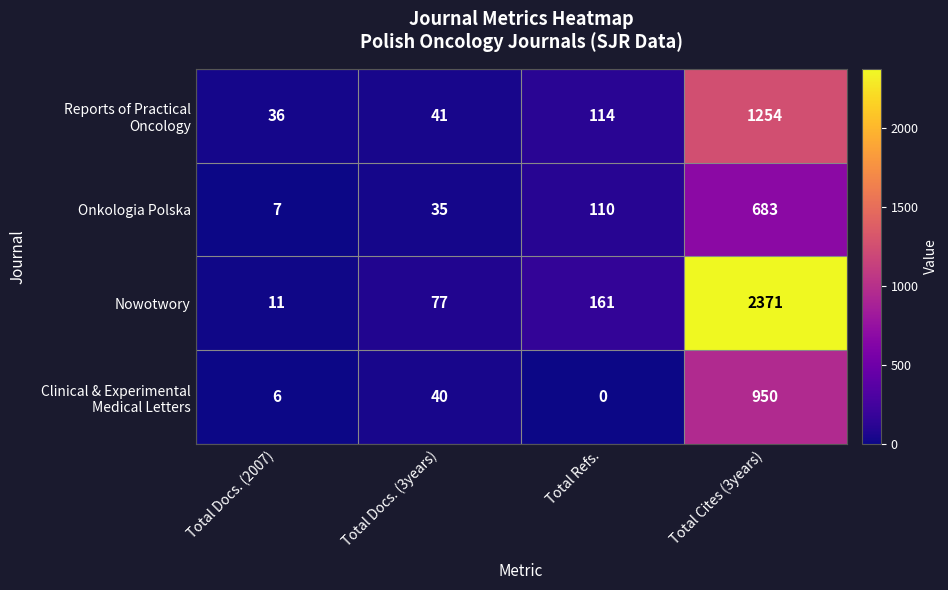

What is the difference between the highest and lowest values at Total Docs. (2007)?

30